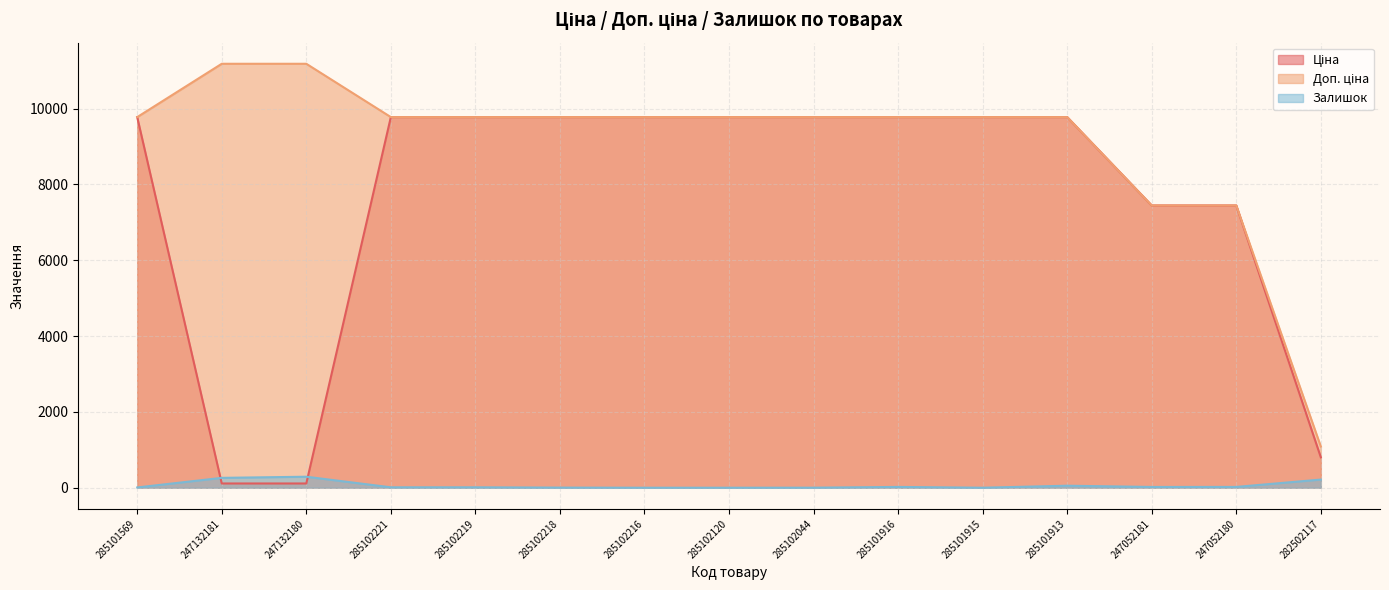

What is the difference between the second highest and minimum values in the Ціна series?

9663.7